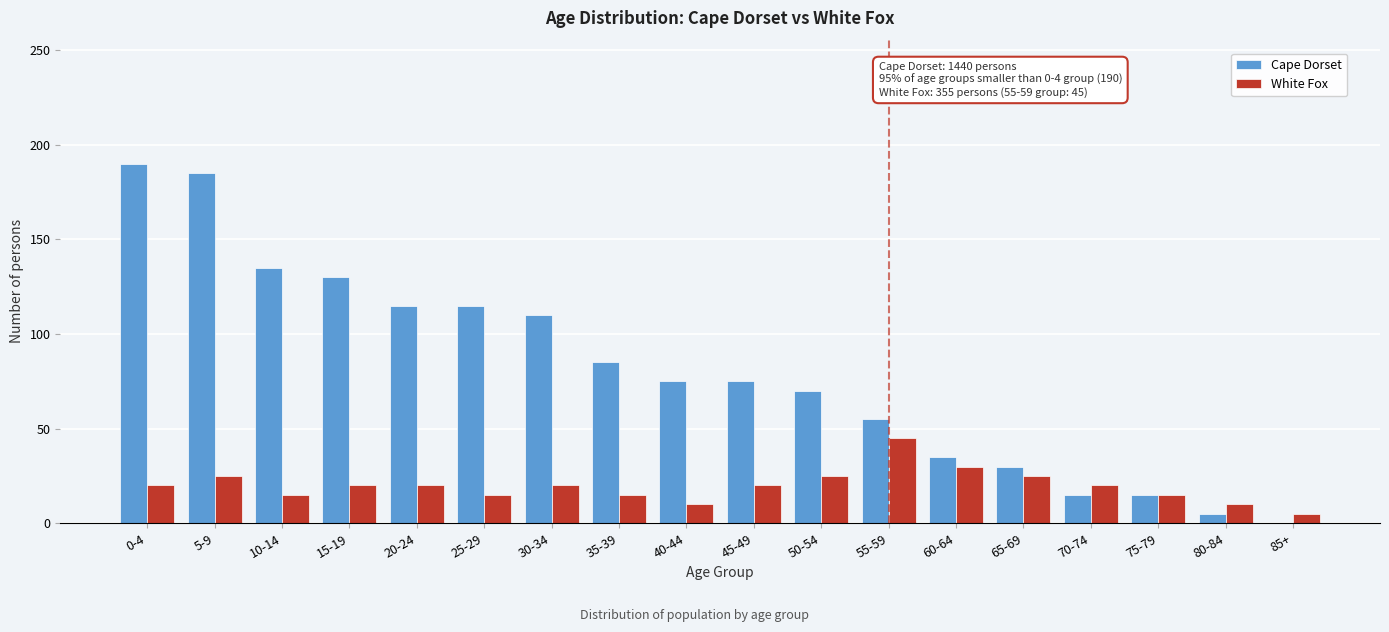

Between 10-14 and 55-59, which series saw the biggest shift?

Cape Dorset